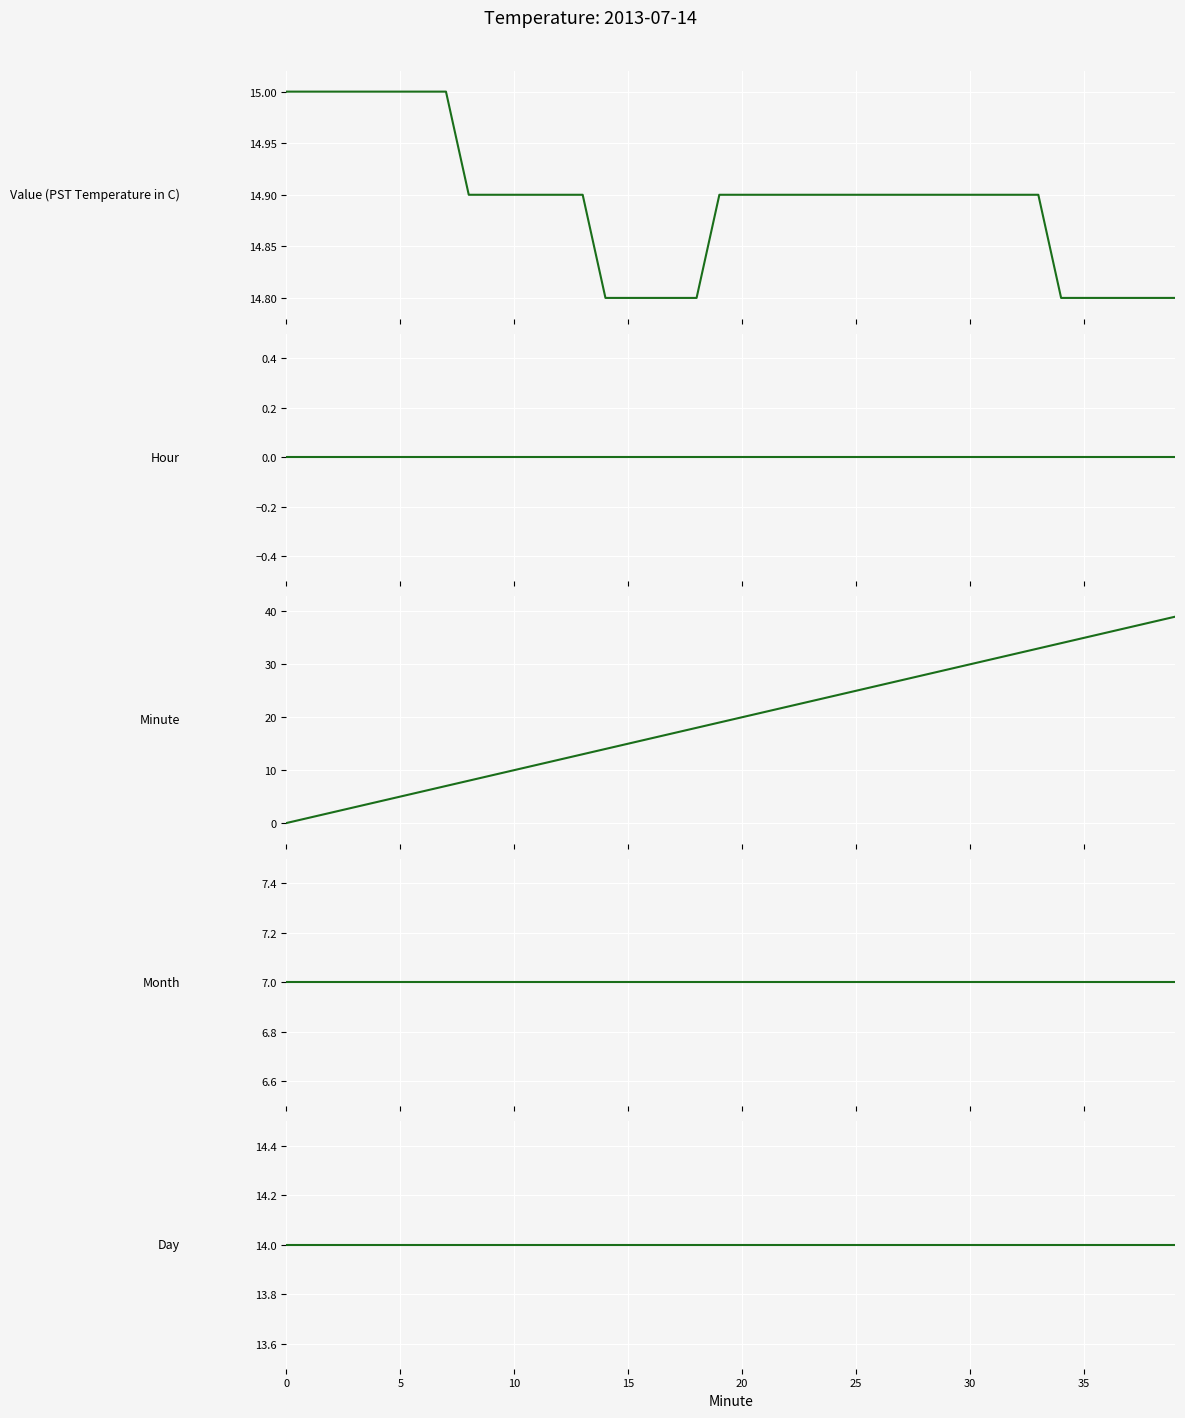

True or false: Day and Month cross at least once.

False